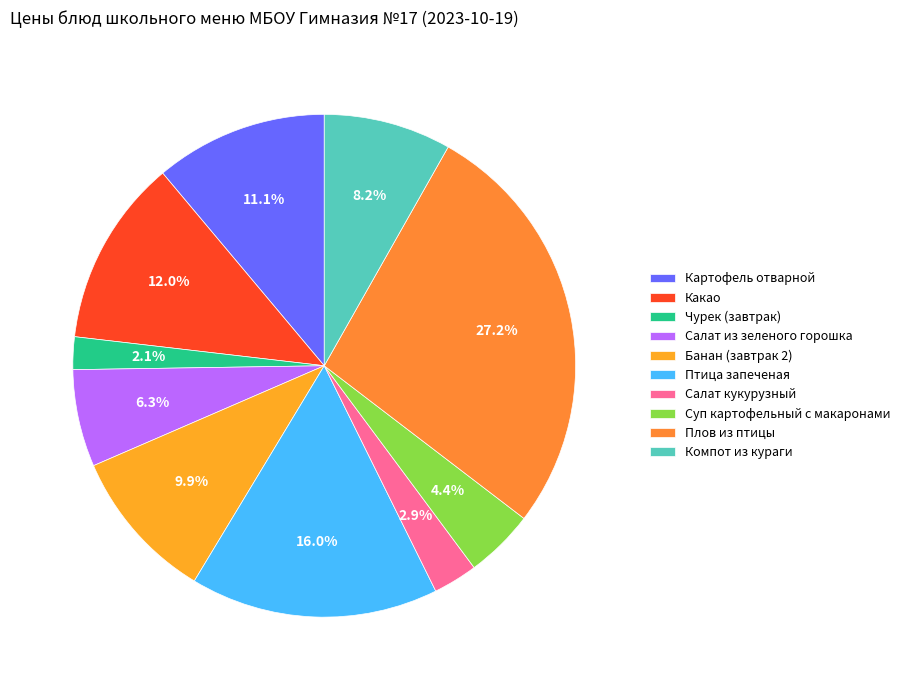

Rank the categories by value from lowest to highest.

Чурек (завтрак), Салат кукурузный, Суп картофельный с макаронами, Салат из зеленого горошка, Компот из кураги, Банан (завтрак 2), Картофель отварной, Какао, Птица запеченая, Плов из птицы